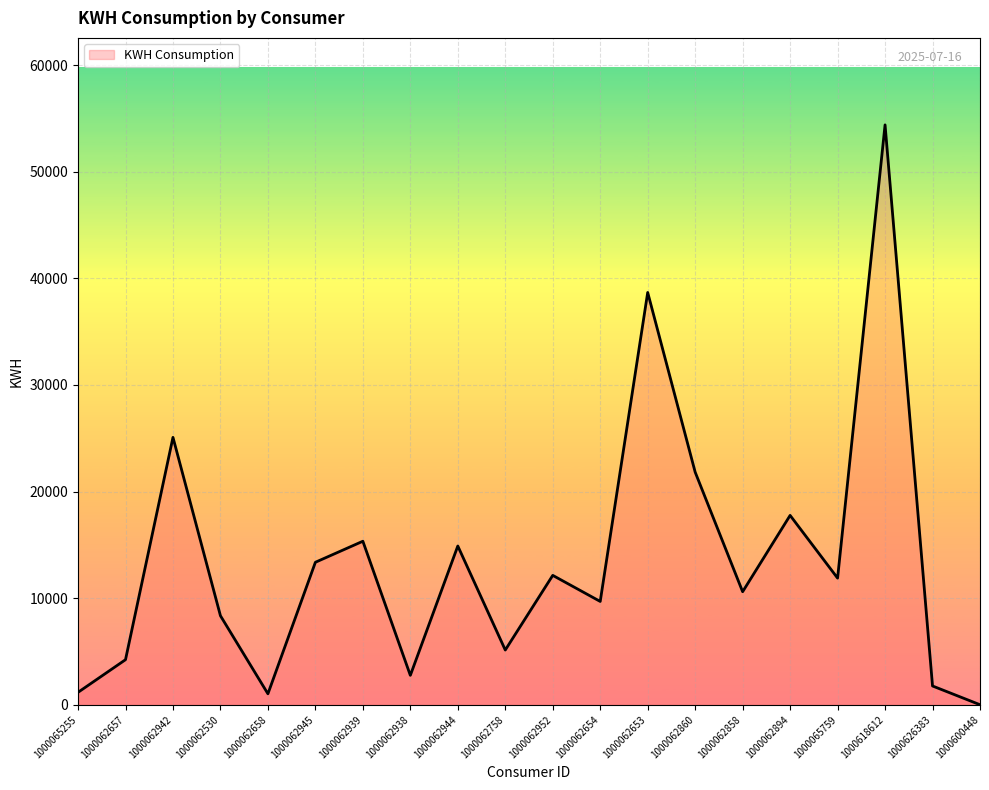

What is the change in value from 1000062658 to 1000062944?

+13867